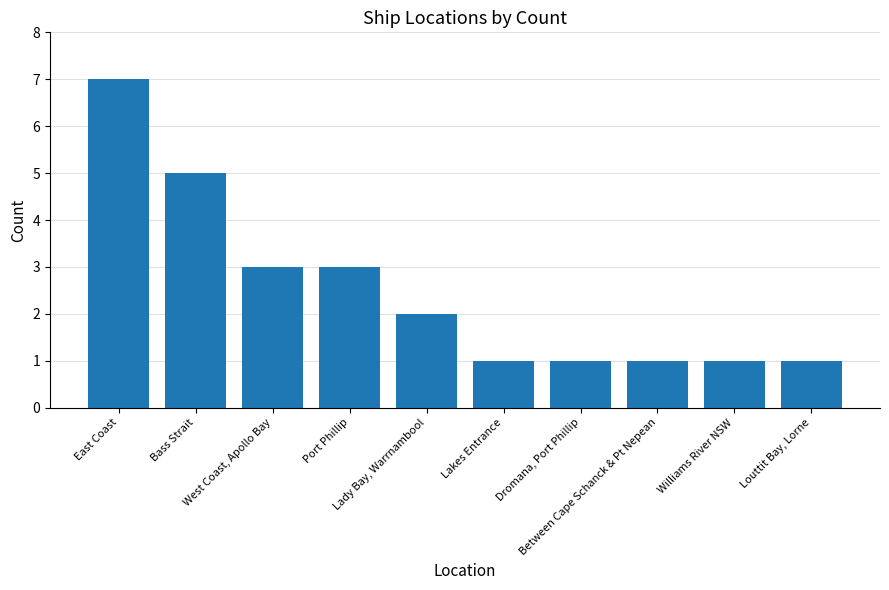

What is the sum of all values?

25